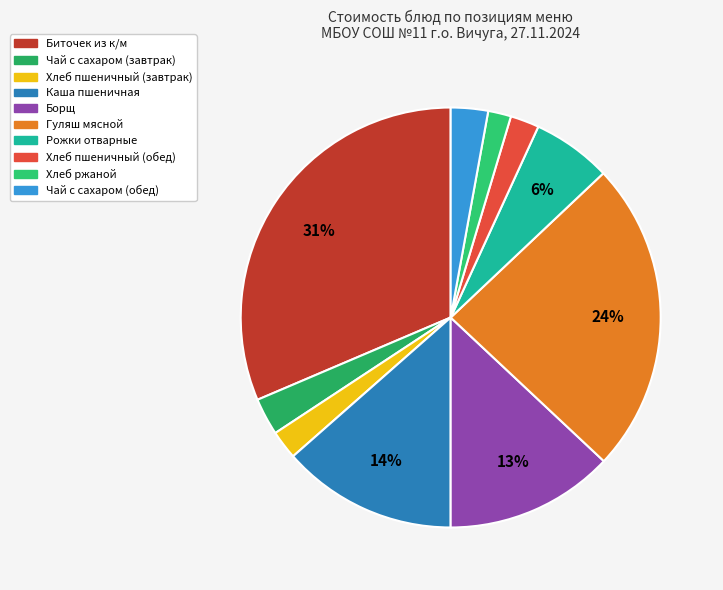

What is the total percentage of Каша пшеничная and Рожки отварные?

19.6%